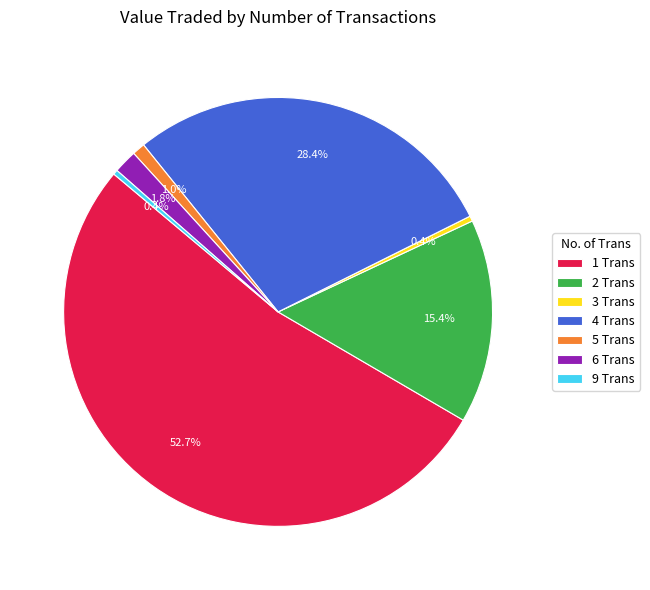

To the nearest percent, what percentage of the pie is 3 Trans?

0%